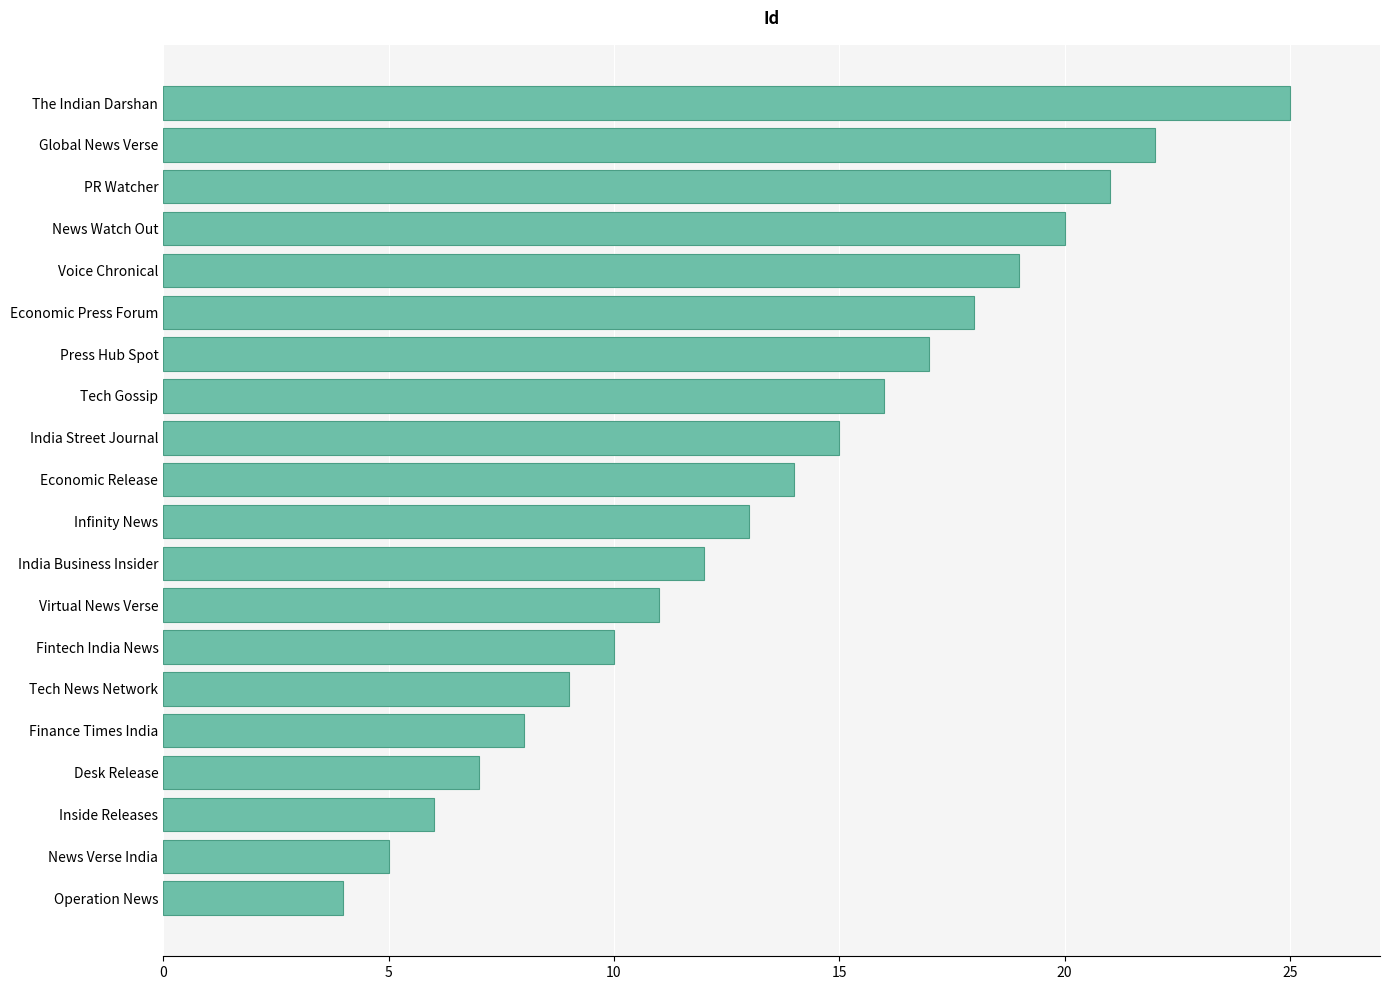

True or false: the data shows 9 at Tech Gossip.

False